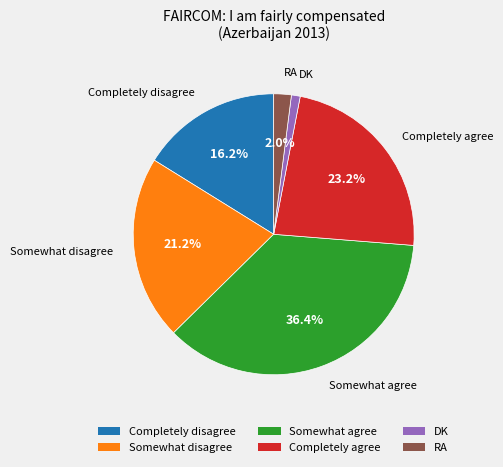

Which has a higher value, Completely agree or Somewhat disagree?

Completely agree